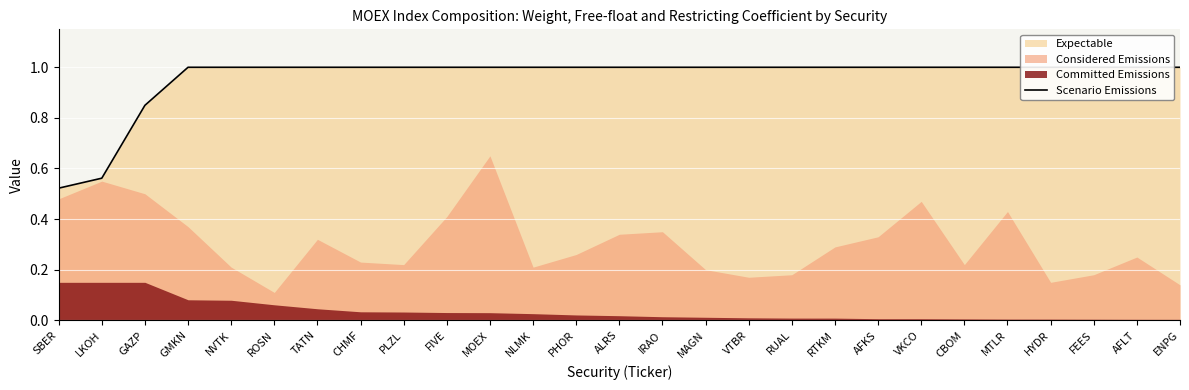

Which label corresponds to the largest value in the chart?

GMKN